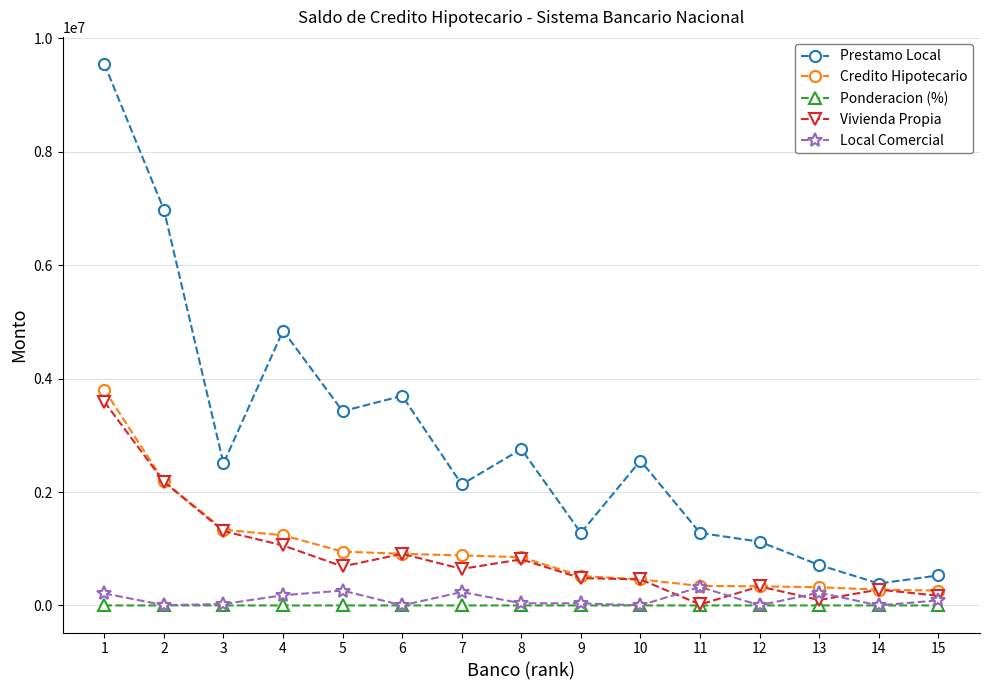

How many data points in Prestamo Local are above 2503792?

8